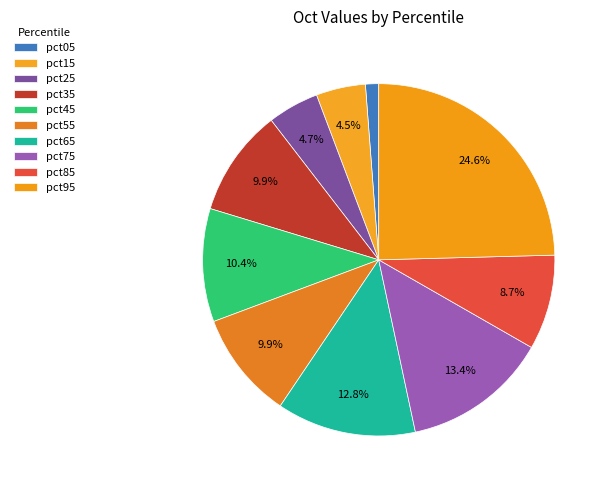

How many segments does this pie chart have?

10